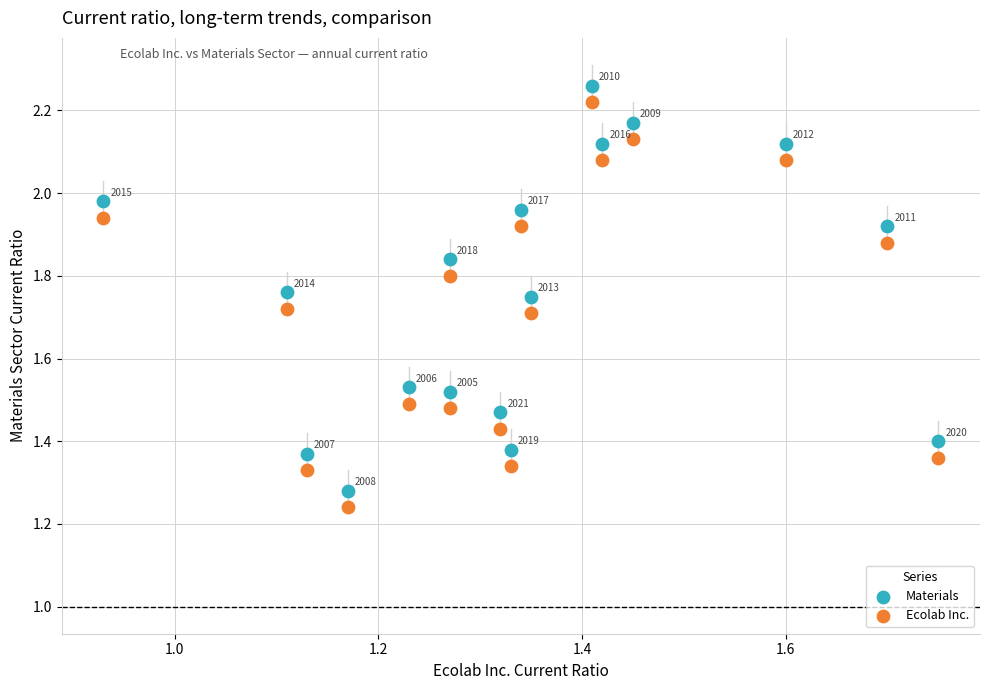

Which series contains the lowest Y value?

Ecolab Inc.